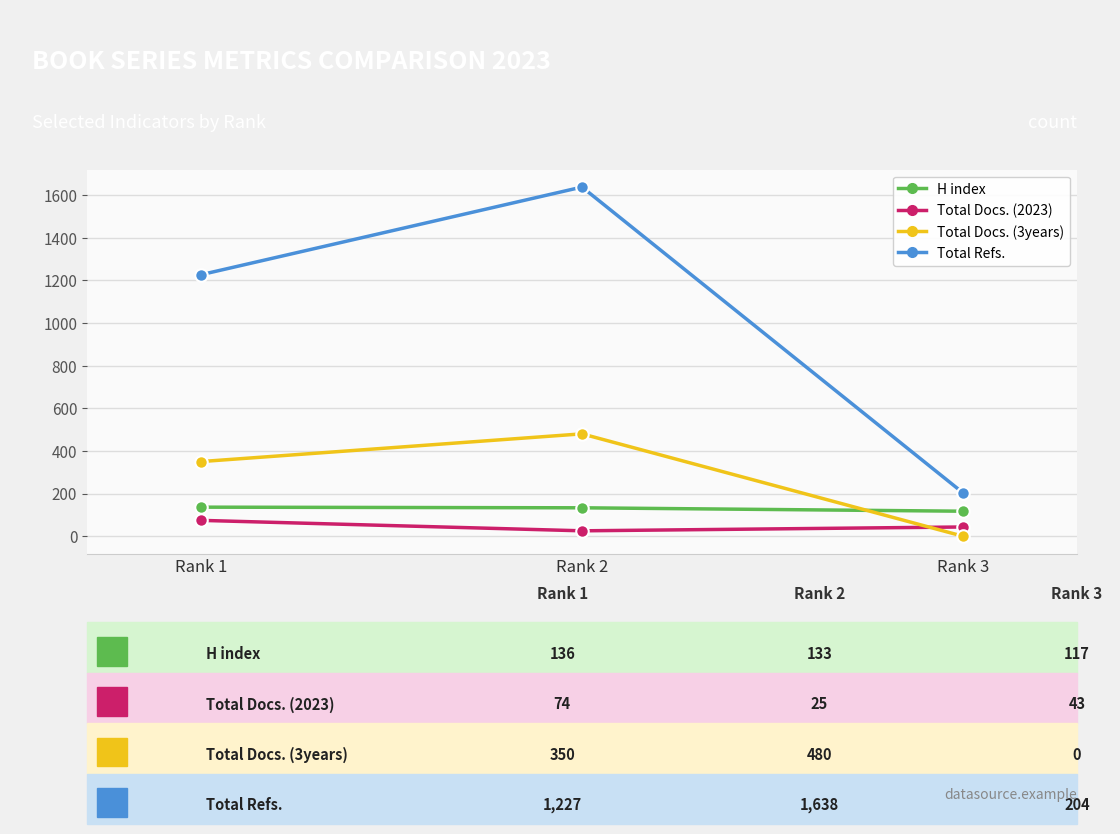

List the labels in order of Total Docs. (3years) value, largest first.

Rank 2, Rank 1, Rank 3